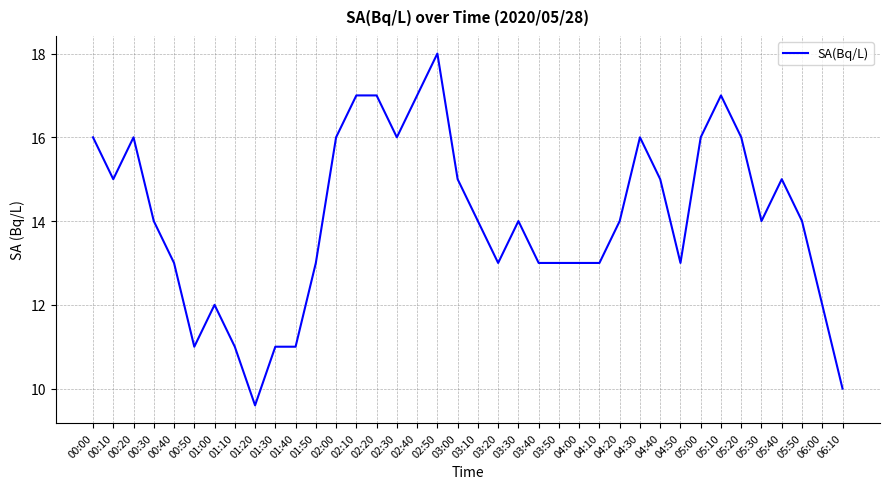

What is the average value?

14.0